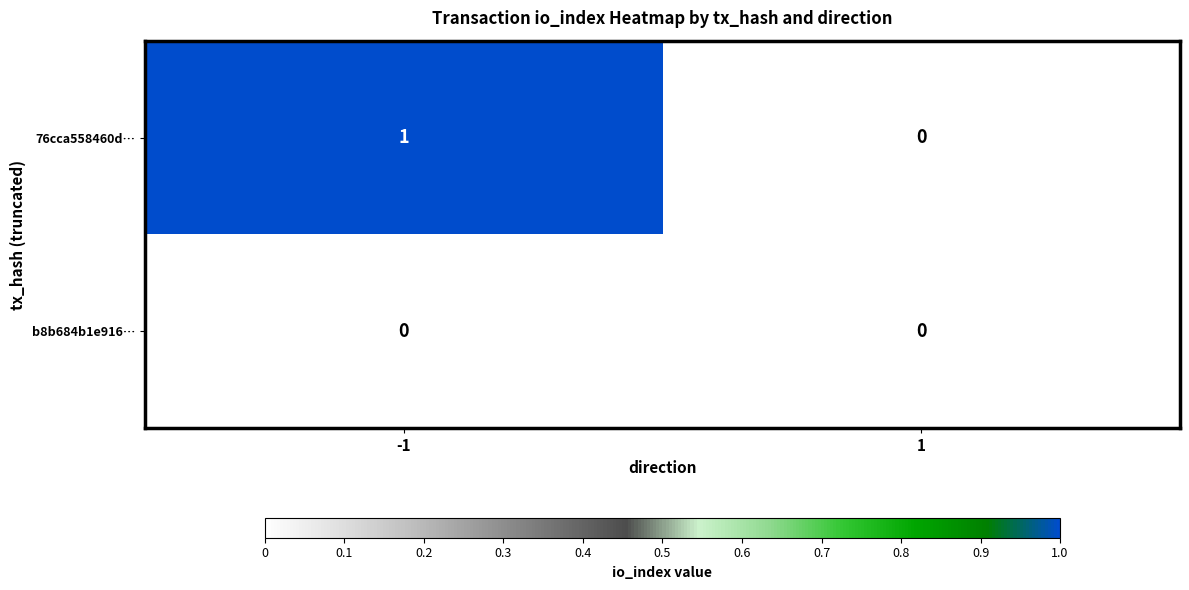

Reading left to right, list all the values displayed in this chart.

76cca558460d…: -1=1	1=0
b8b684b1e916…: -1=0	1=0